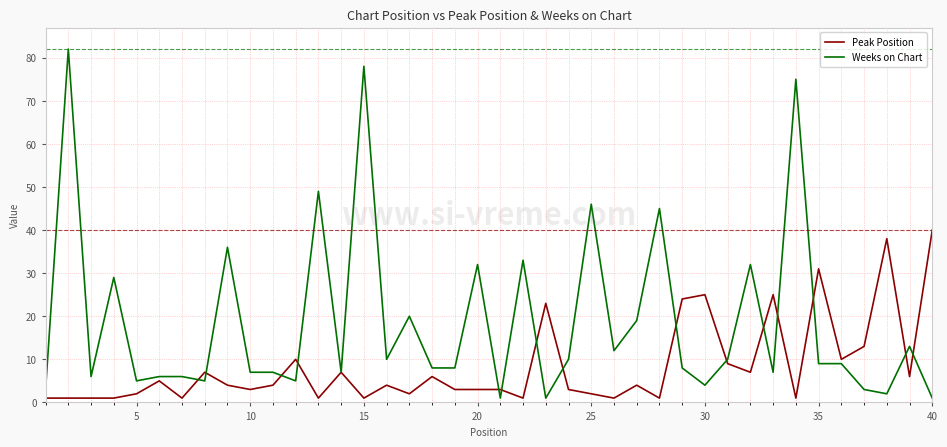

Which series has the widest spread of values?

Weeks on Chart